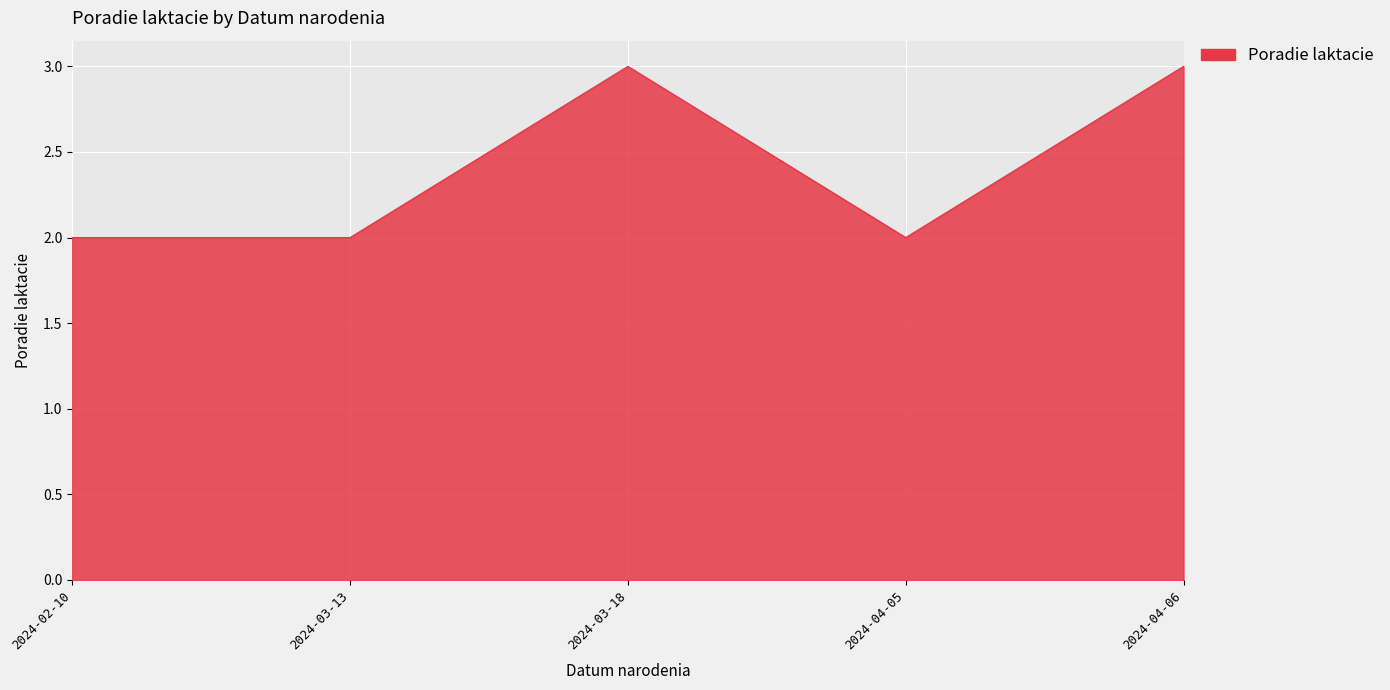

What is the difference between the maximum and minimum values?

1